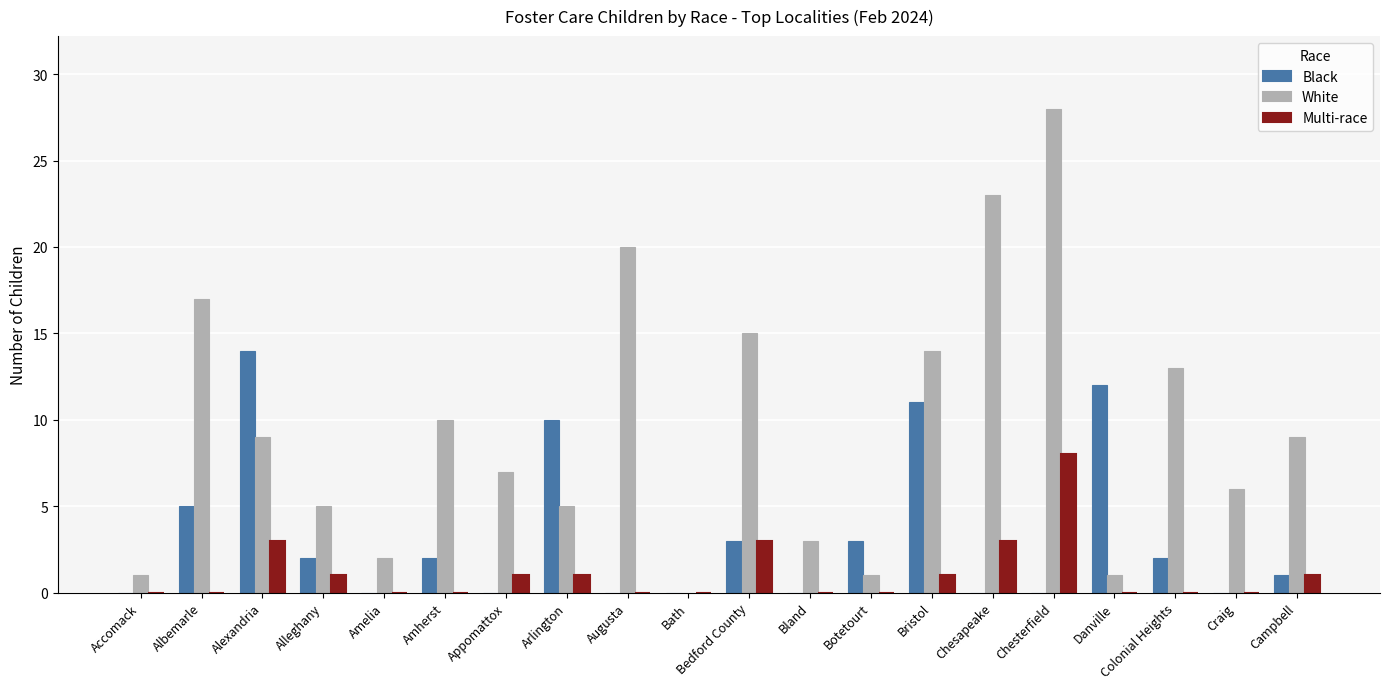

Count the number of data series in this chart.

3